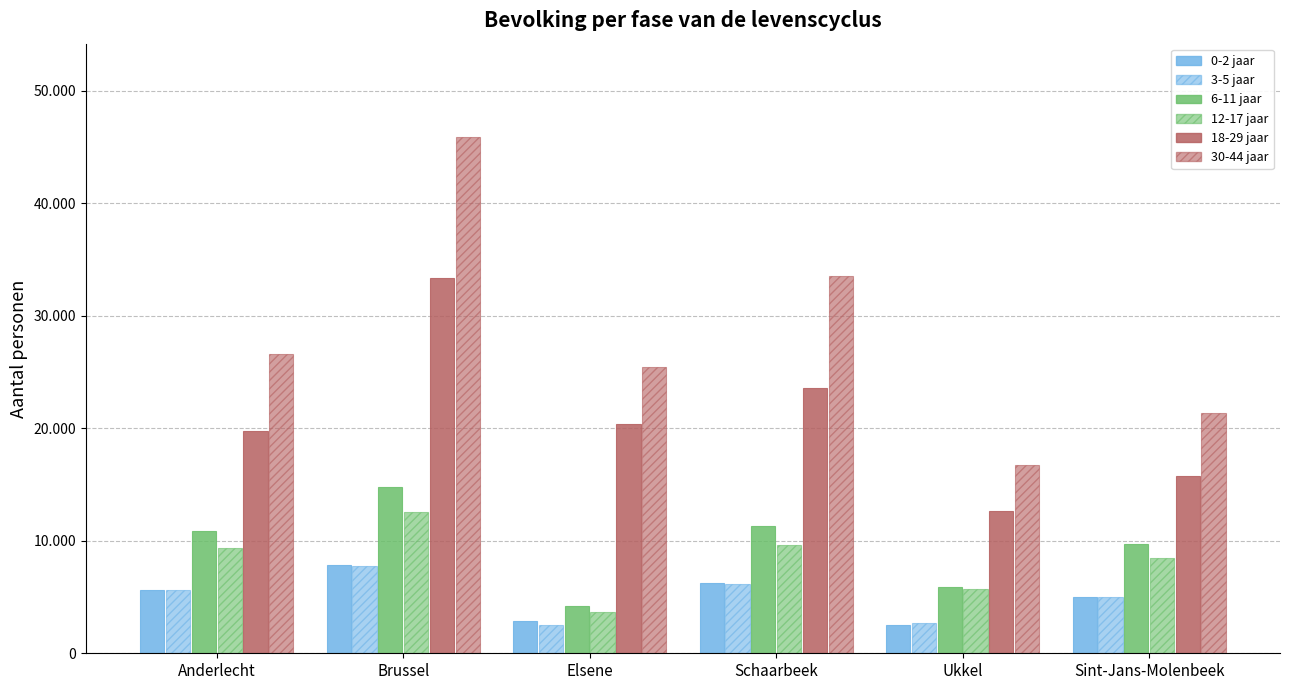

Are the bars grouped side by side (vs. stacked)?

Yes